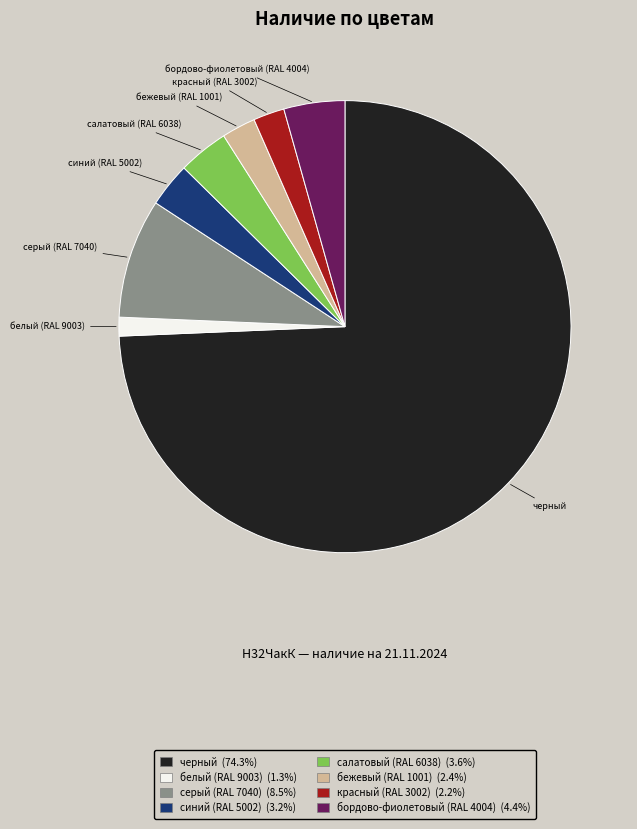

Between бежевый (RAL 1001) and синий (RAL 5002), which is larger?

синий (RAL 5002)